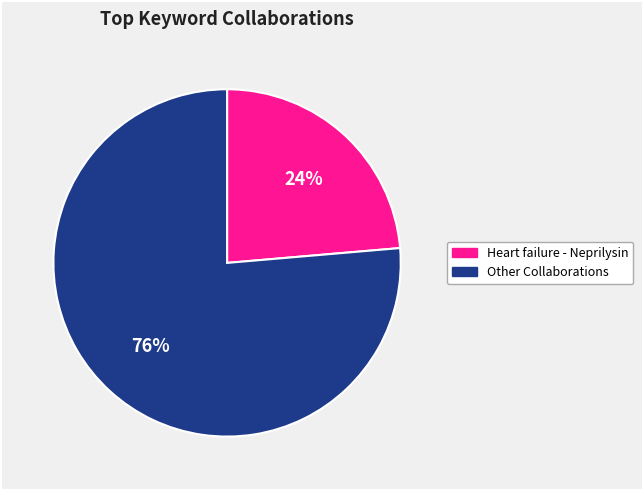

Count the number of slices in the pie.

2